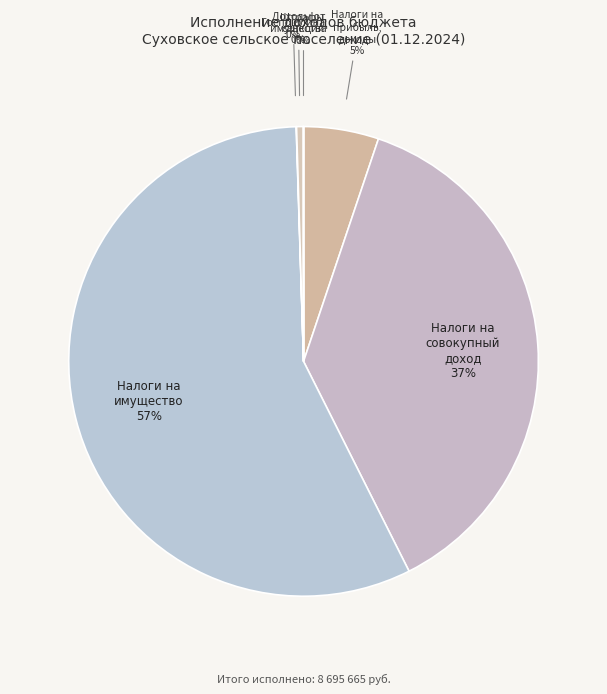

Count the number of slices in the pie.

6